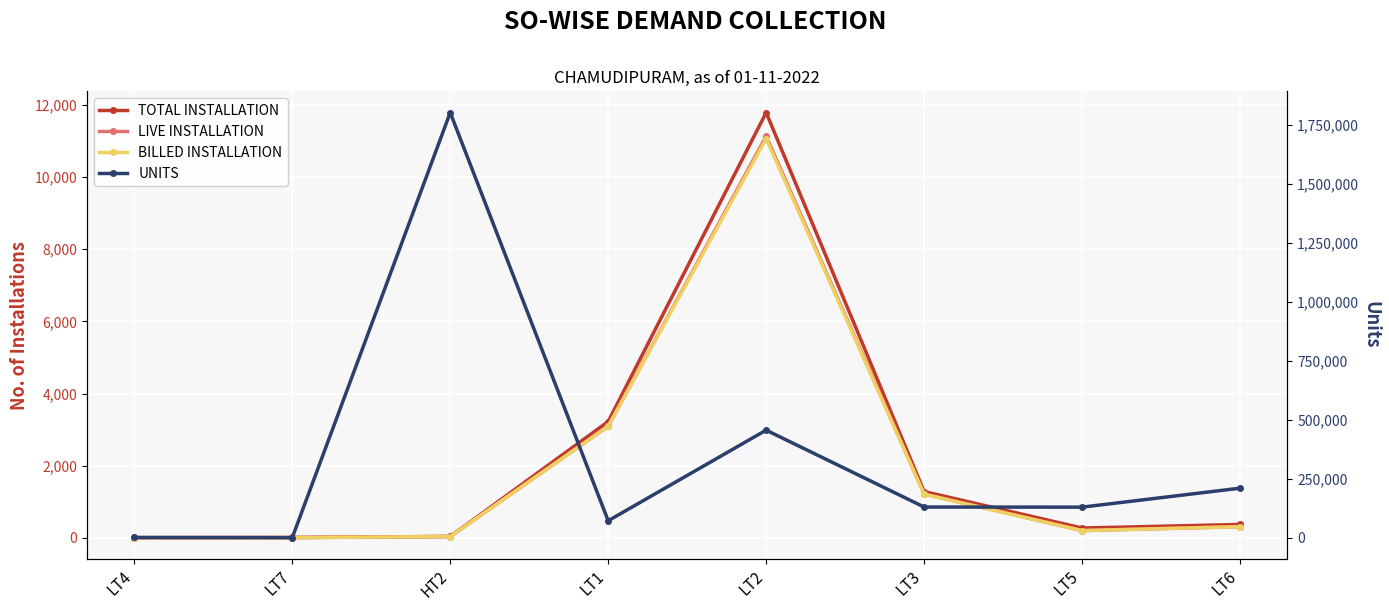

True or false: LIVE INSTALLATION and TOTAL INSTALLATION cross at least once.

False